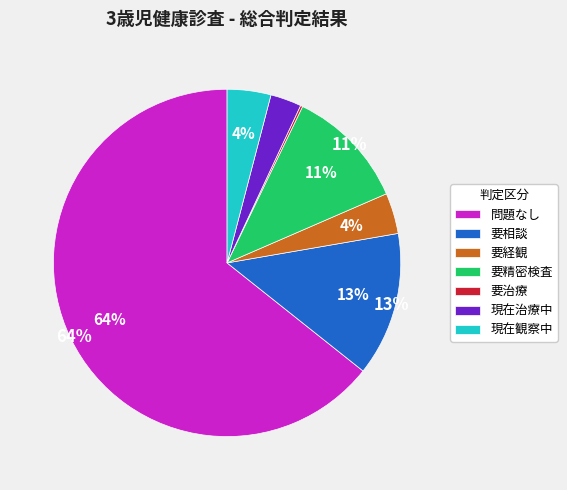

The 問題なし slice represents 64% of the pie. True or false?

True